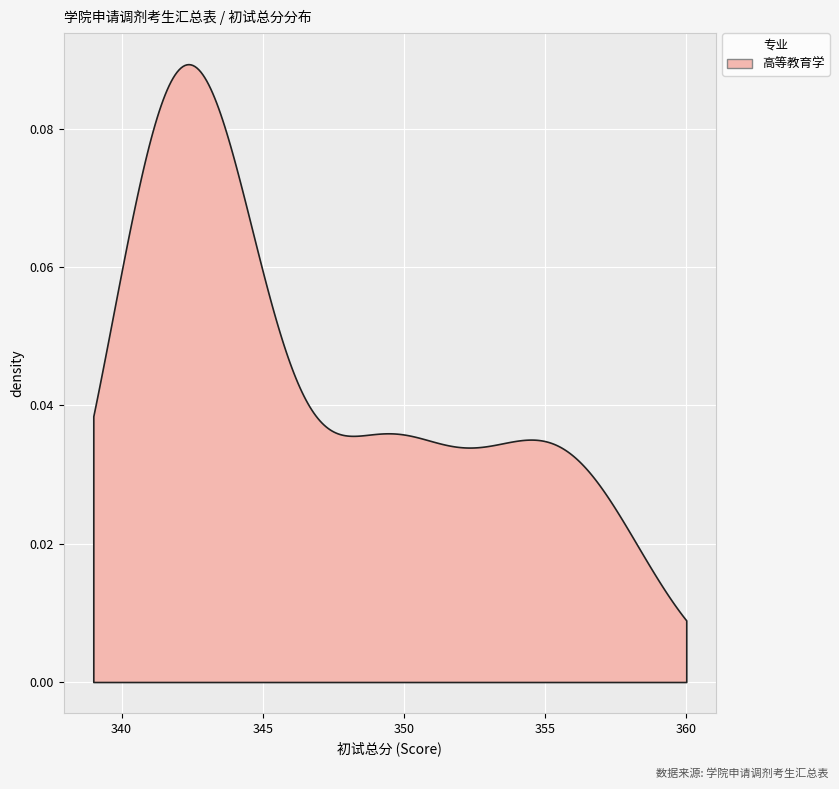

Reading left to right, extract all data points from this chart.

1=358	2=356	3=356	4=355	5=353	6=353	7=350	8=349	9=349	10=349	11=345	12=344	13=344	14=343	15=343	16=343	17=342	18=342	19=342	20=342	21=341	22=341	23=341	24=341